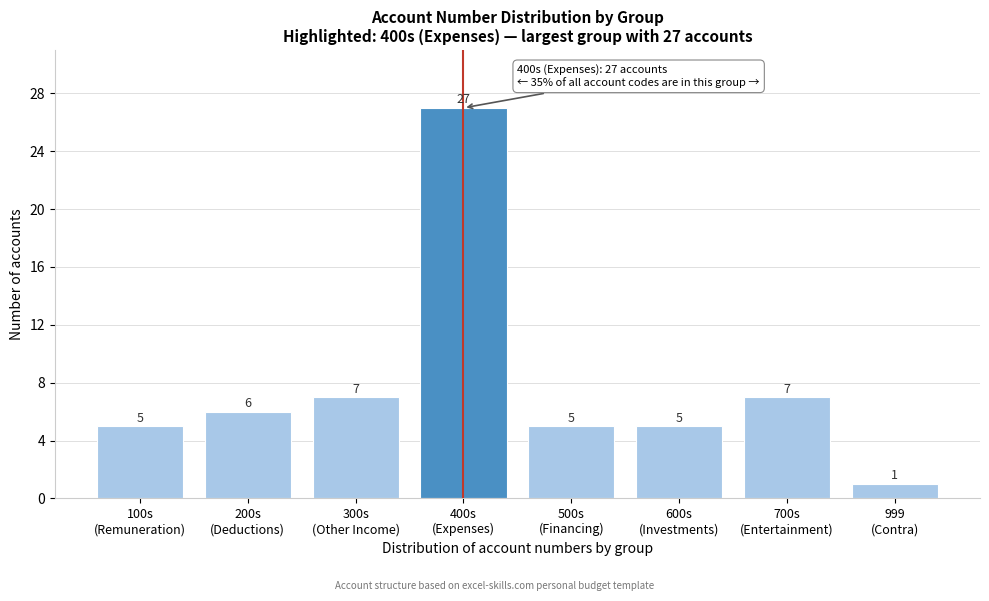

Reading left to right, extract all data points from this chart.

5	6	7	27	5	5	7	1